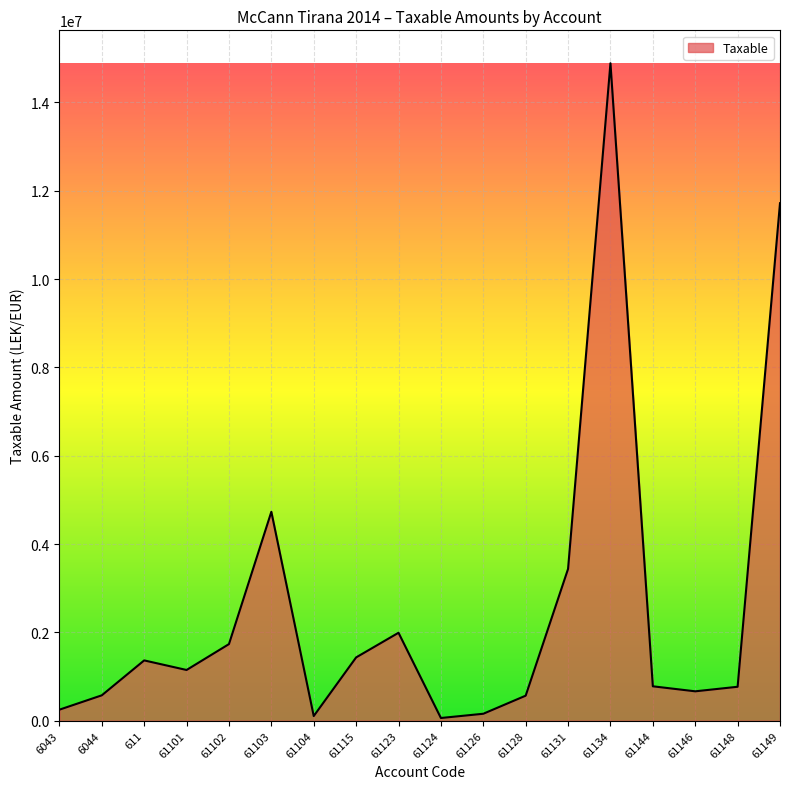

Approximately how many times larger is the value at 61149 compared to 61148?

15.2